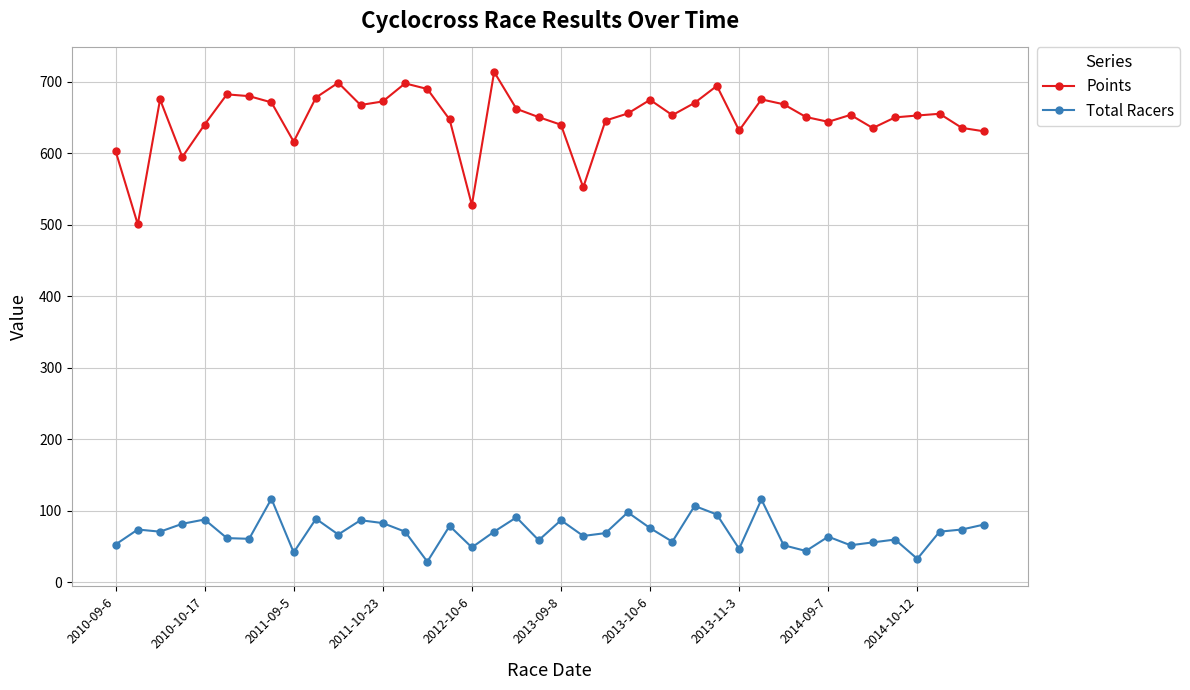

At how many categories does at least one series exceed 600?

36